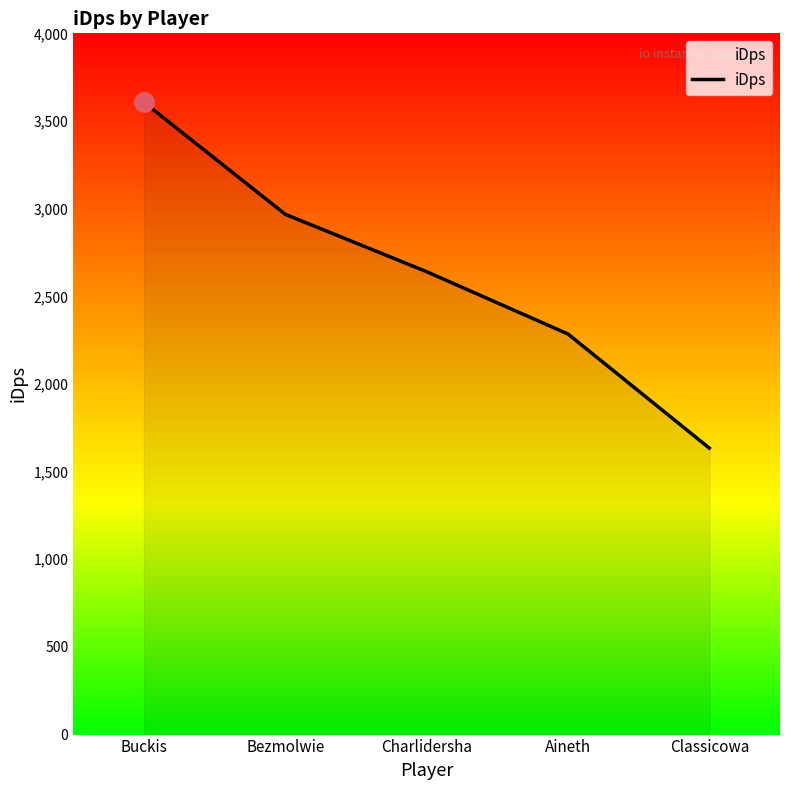

List the labels in order of value, smallest first.

Classicowa, Aineth, Charlidersha, Bezmolwie, Buckis